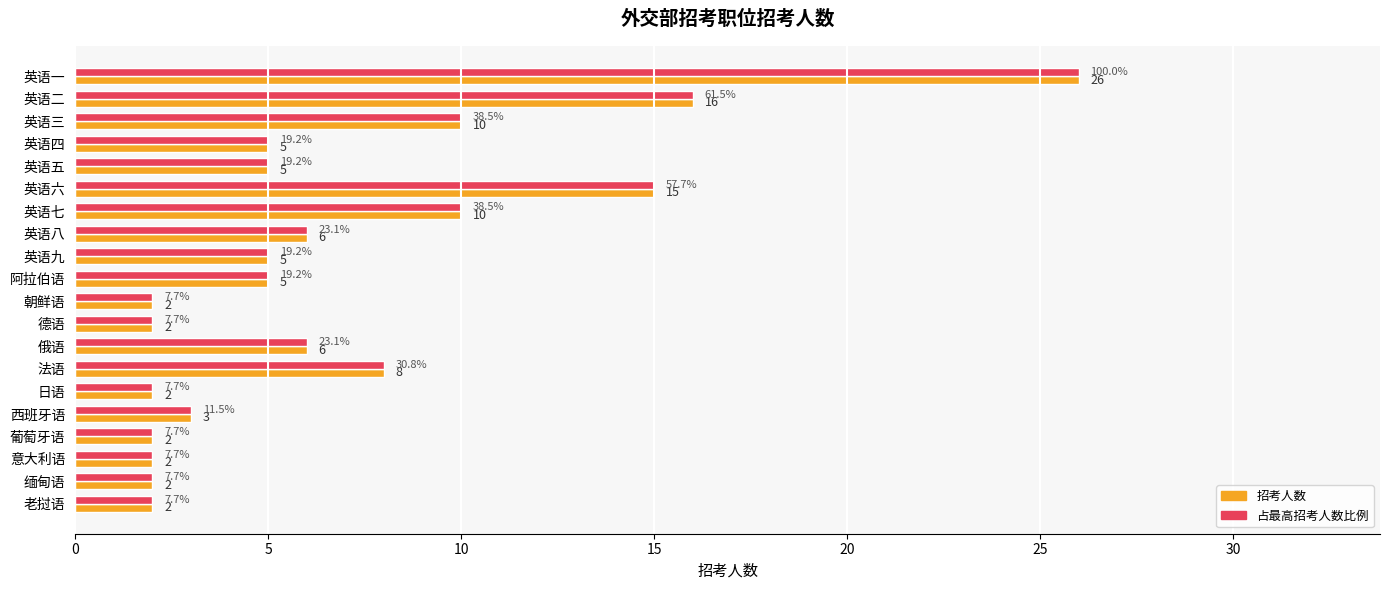

Which category has the highest value across all series?

英语一